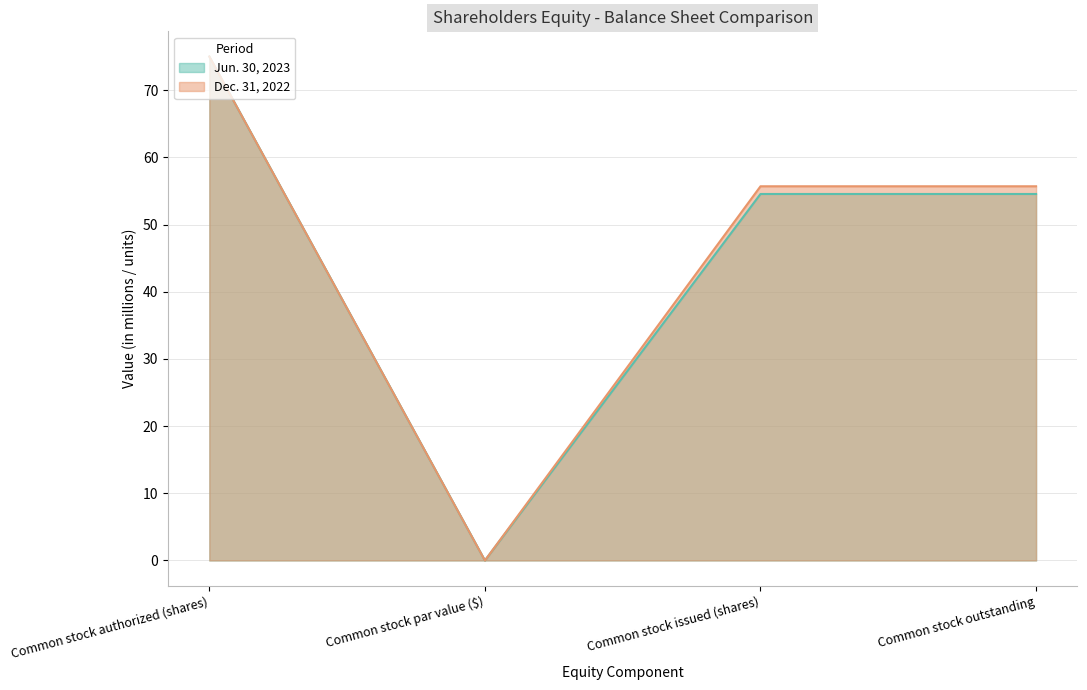

Where is Jun. 30, 2023 nearest to the value 37?

Common stock issued (shares)